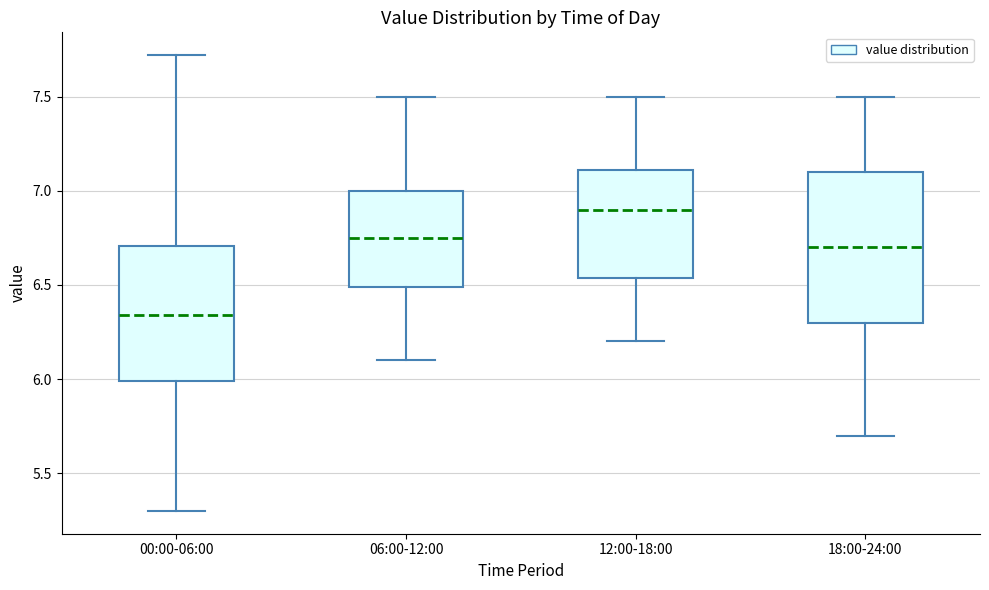

Where does the lower whisker of the box for 00:00-06:00 end on the y-axis? The values are not printed on the chart, so give them approximately, as read against the axis.

5.30